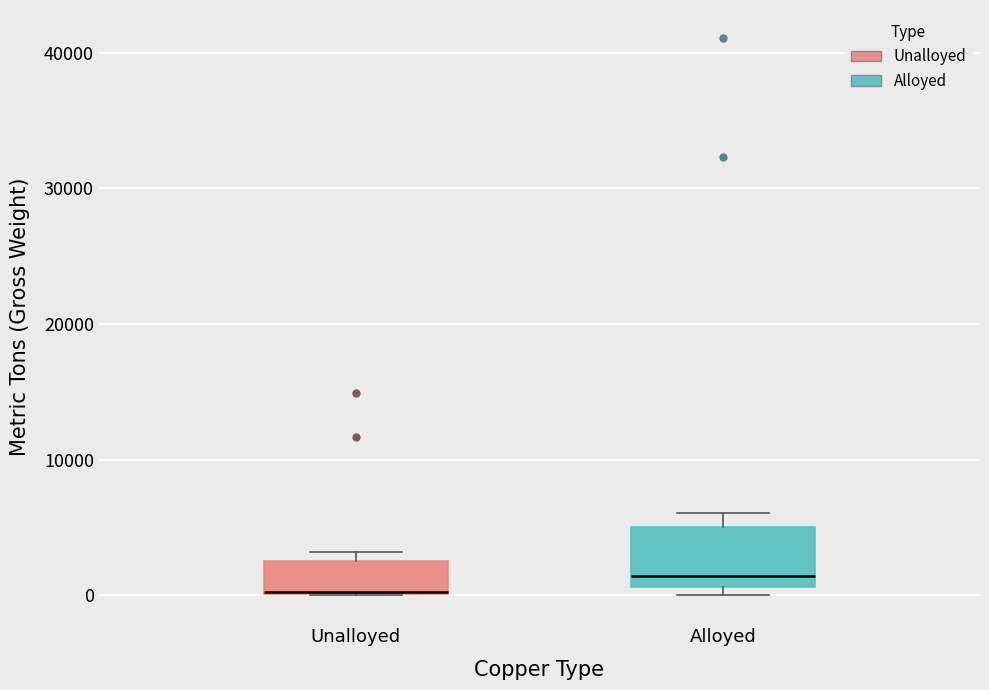

Which box is the tallest, from its lower edge to its upper edge?

Alloyed